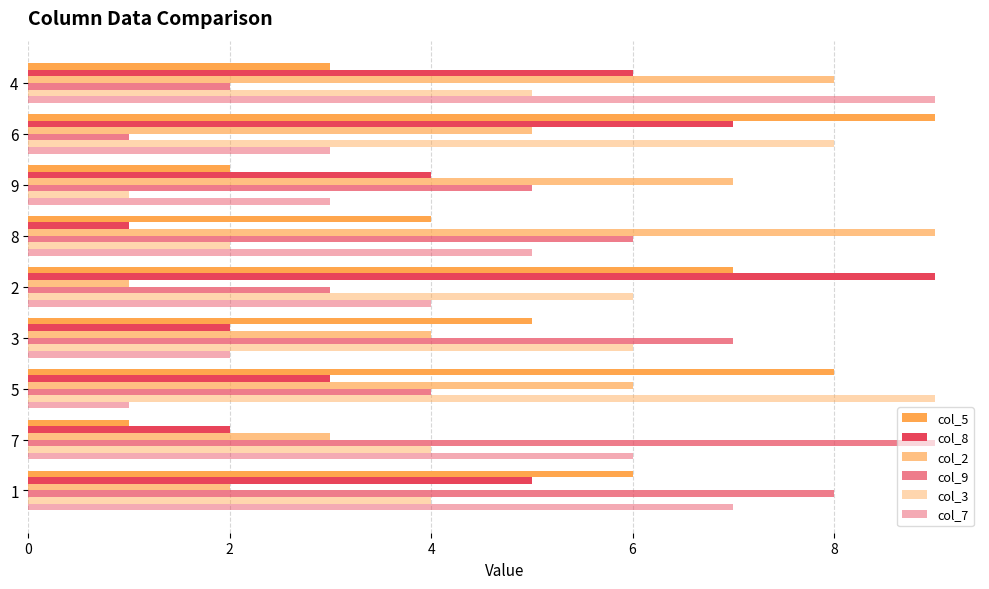

How many data points does each series have?

9